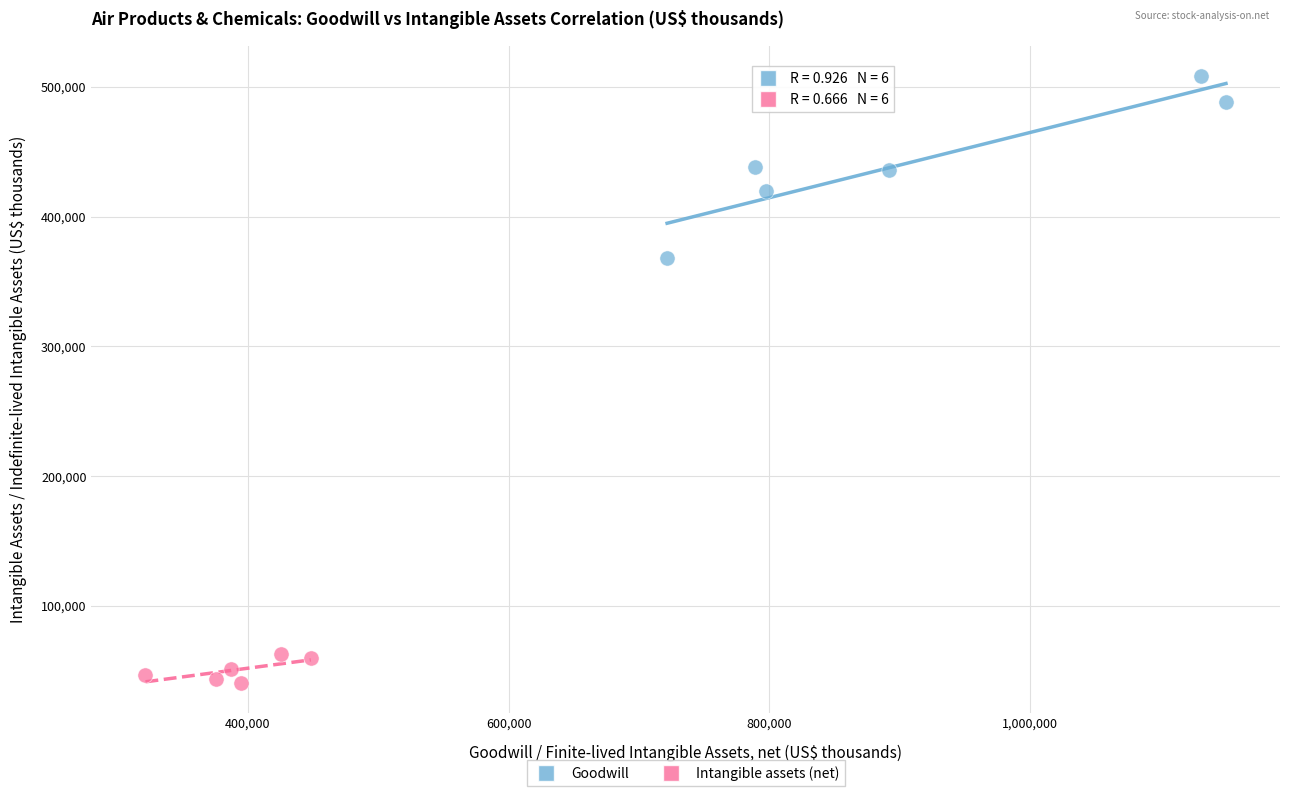

Which series has the largest Y range (max minus min)?

Goodwill